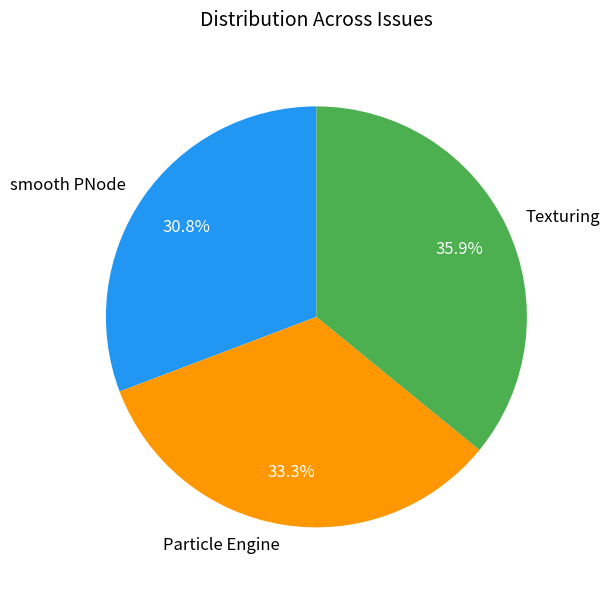

Is there a majority slice in this chart?

No